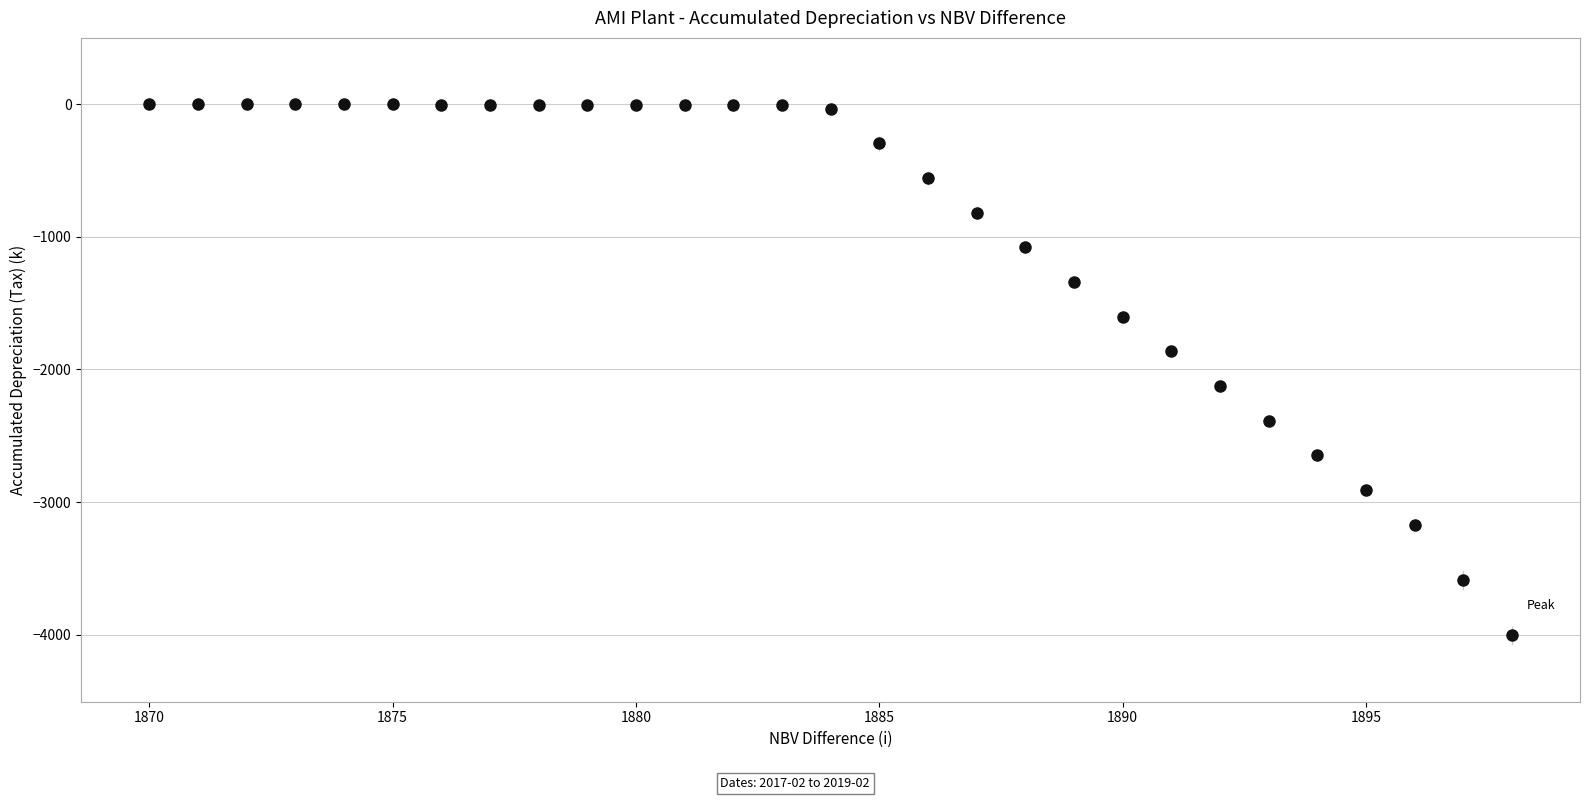

What is the range of Y values (max minus min)?

4005.0